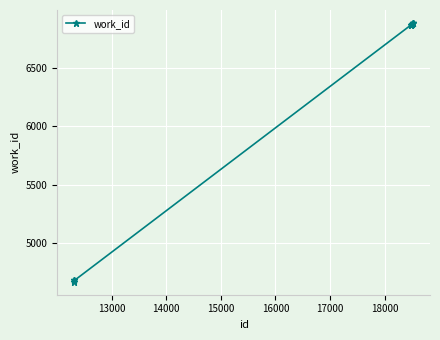

What is the value of the 8th point from the left?

6882